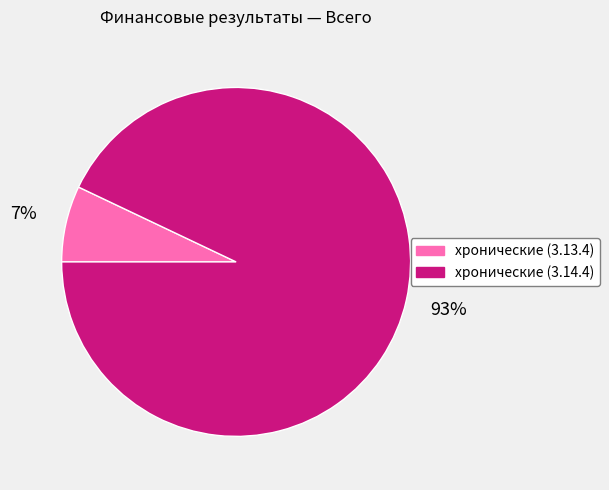

To the nearest percent, what is the difference between the largest and smallest slice percentages?

86%